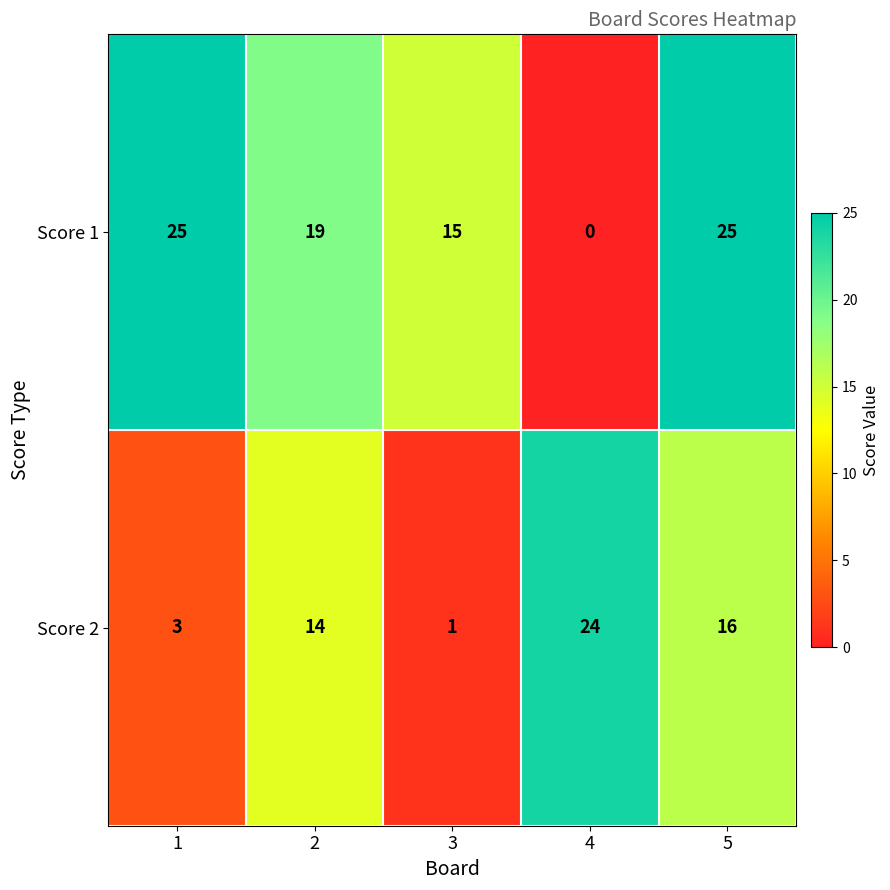

What is the average value of the Score 1 series?

17